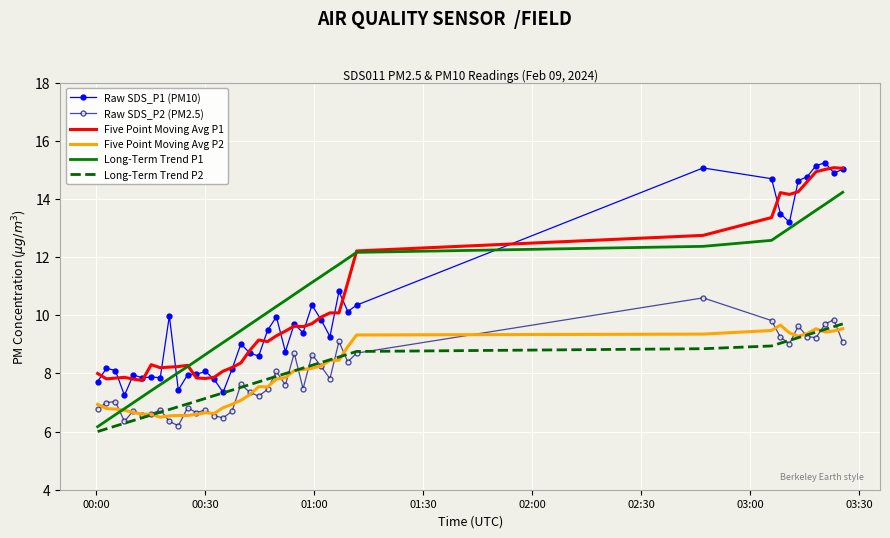

At how many categories does at least one series exceed 11?

16